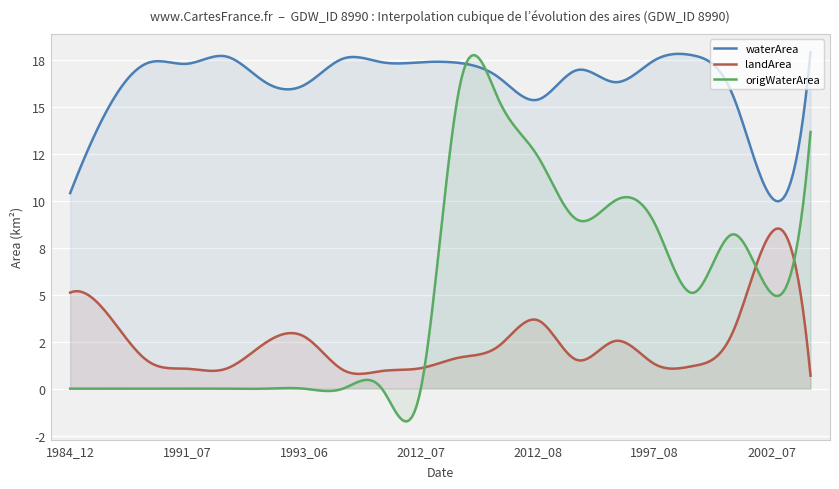

True or false: waterArea has more than 0 points higher than both neighbors.

True